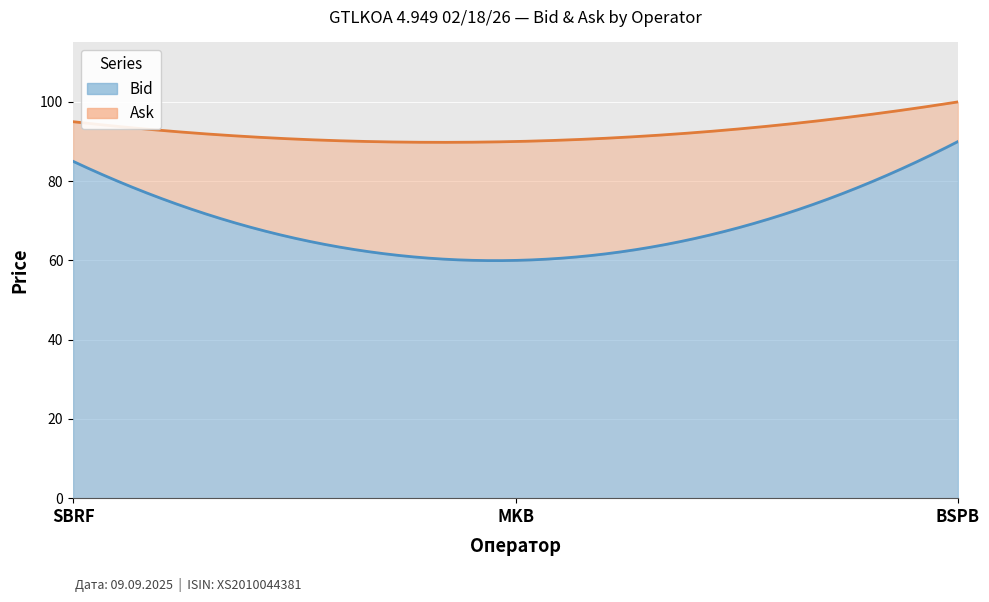

Which series has the widest spread of values?

Bid